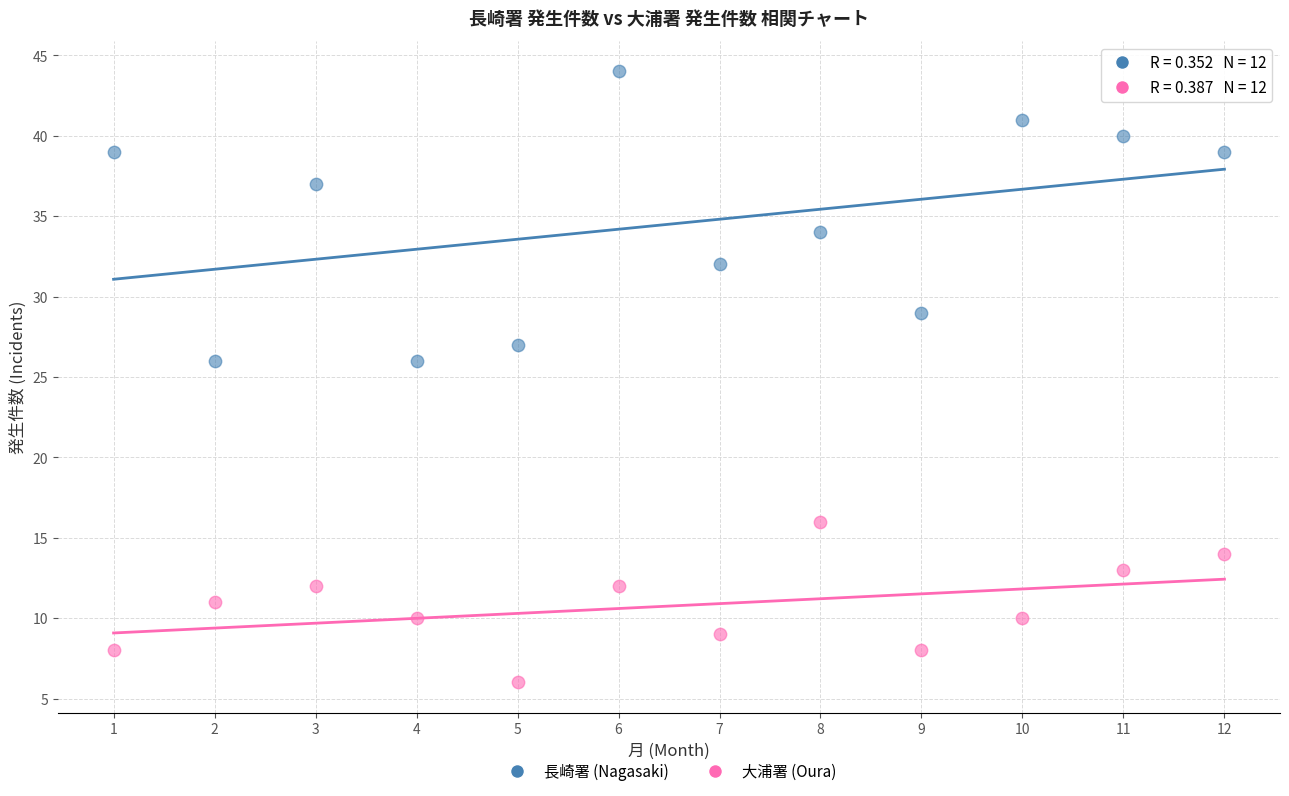

Across all data points, what is the range of X values (max minus min)?

11